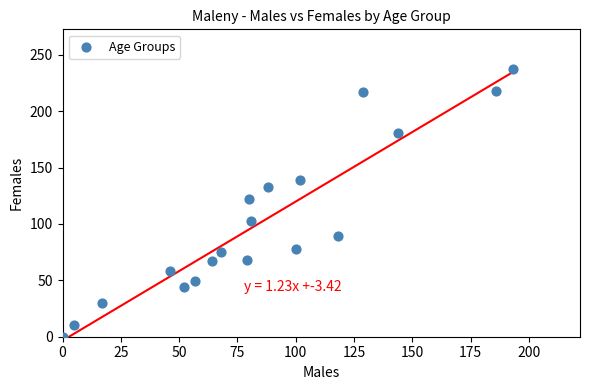

What is the range of X values (max minus min)?

193